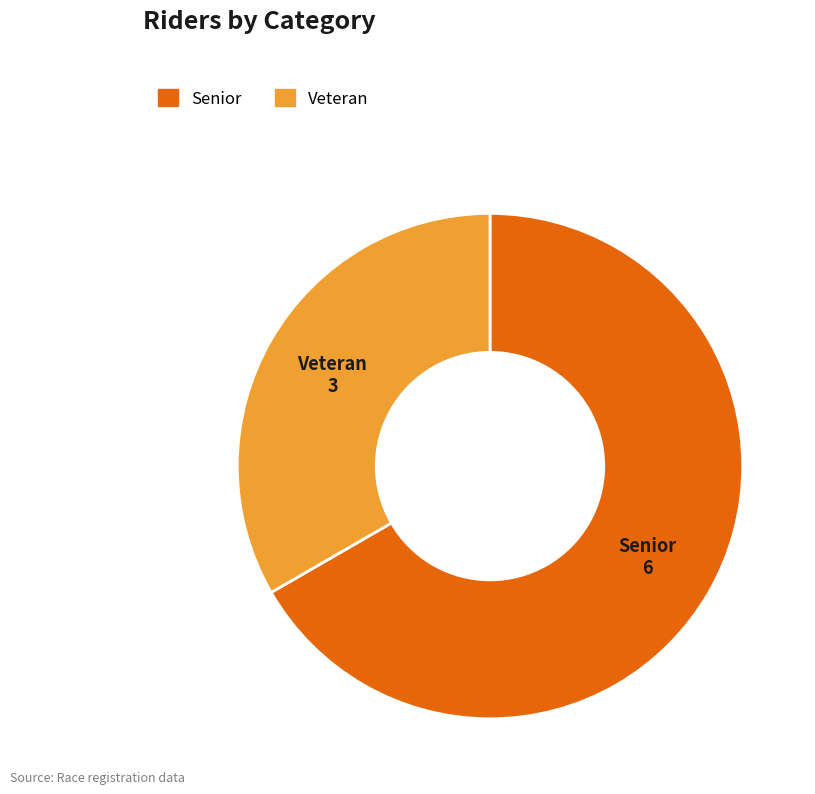

The Veteran slice represents 33% of the pie. True or false?

True